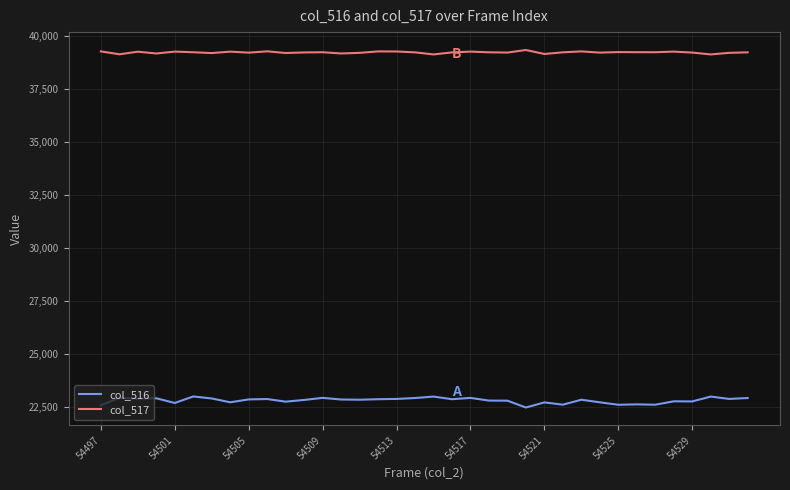

Which series has the largest total across all categories?

col_517